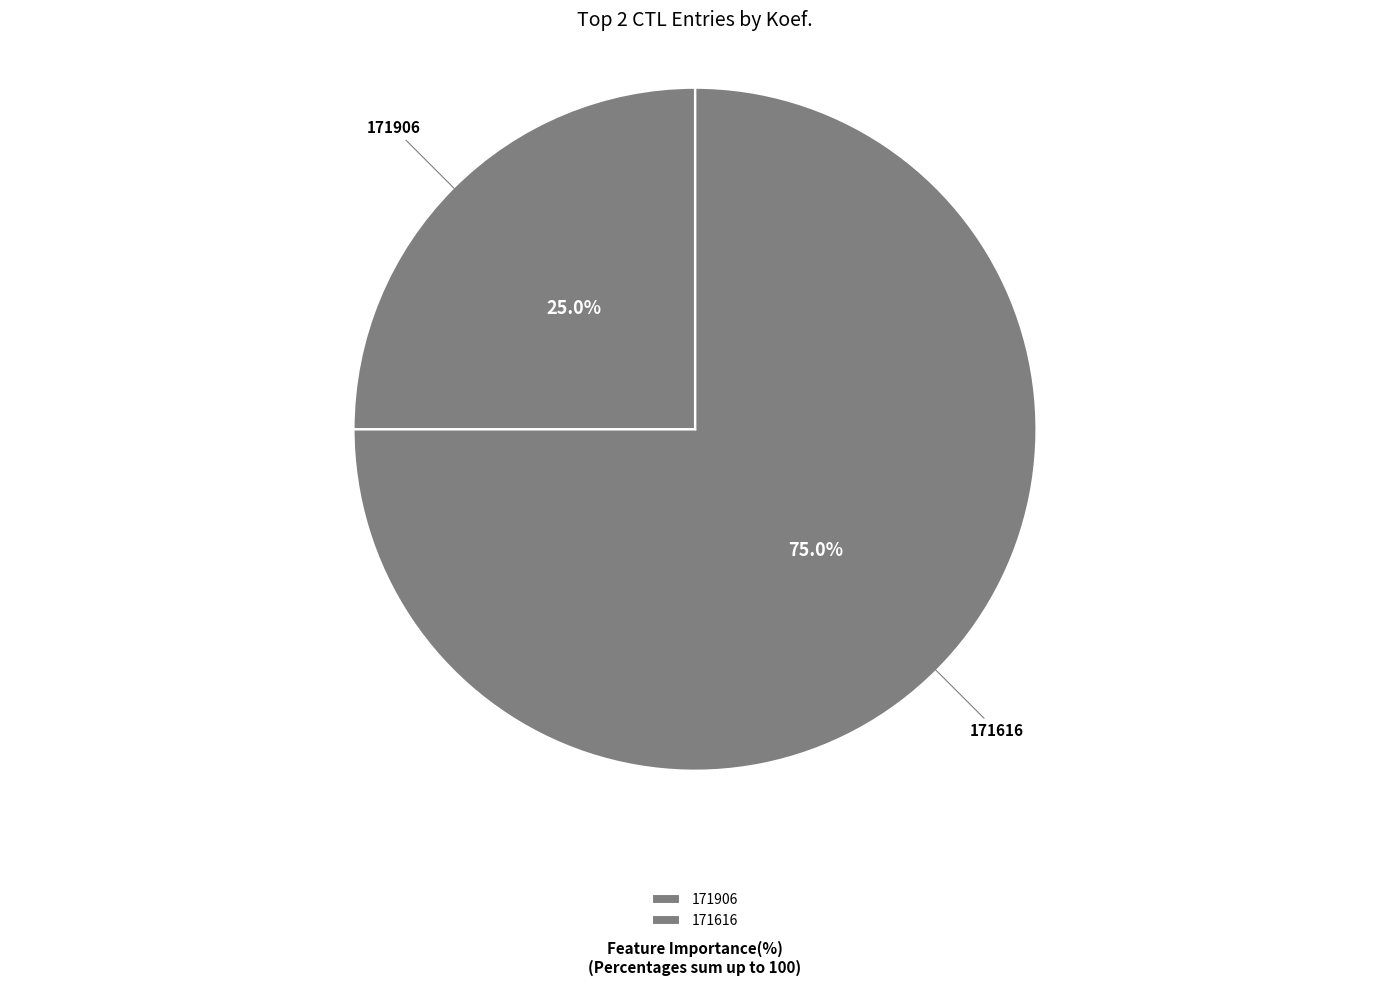

What portion of the pie excludes 171906?

75.0%